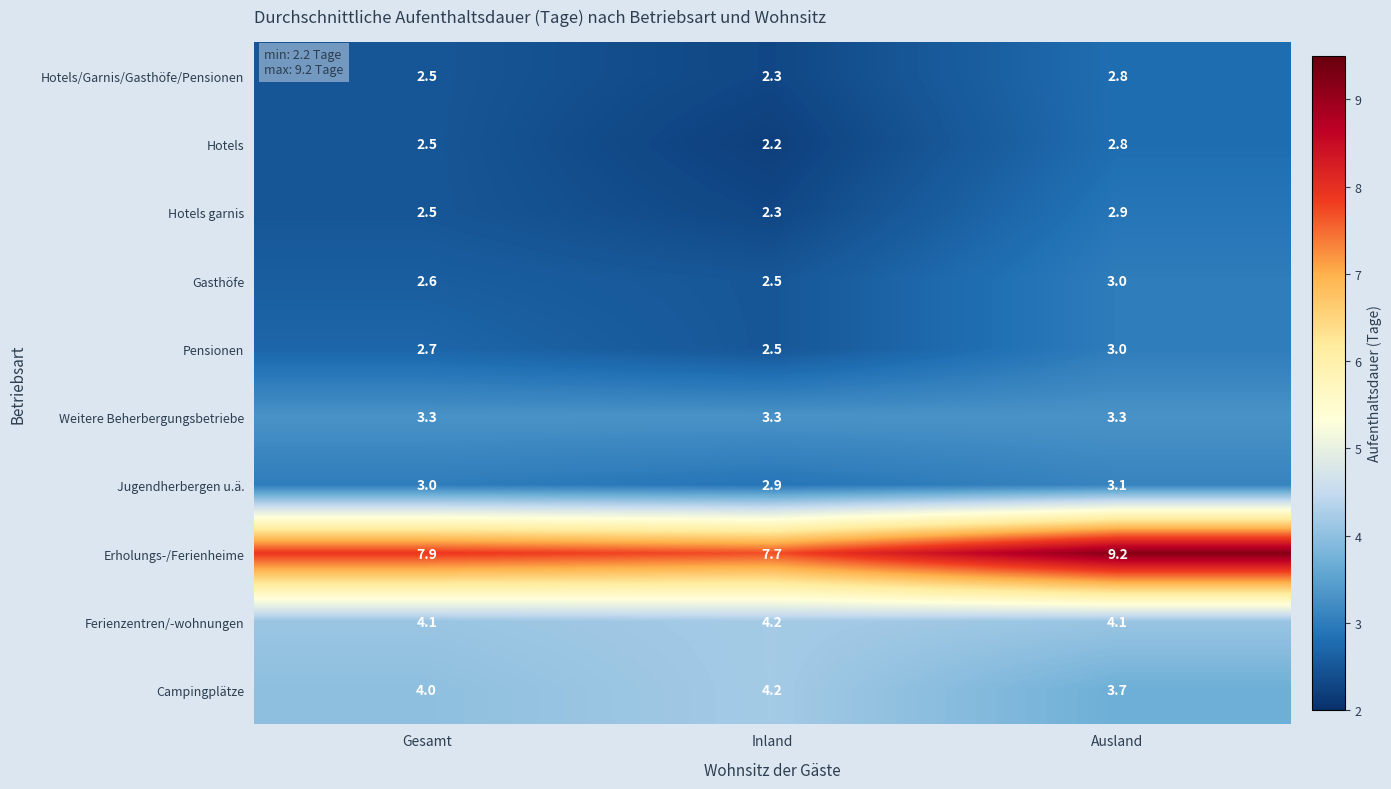

The value of Campingplätze at Gesamt is 5.5. True or false?

False